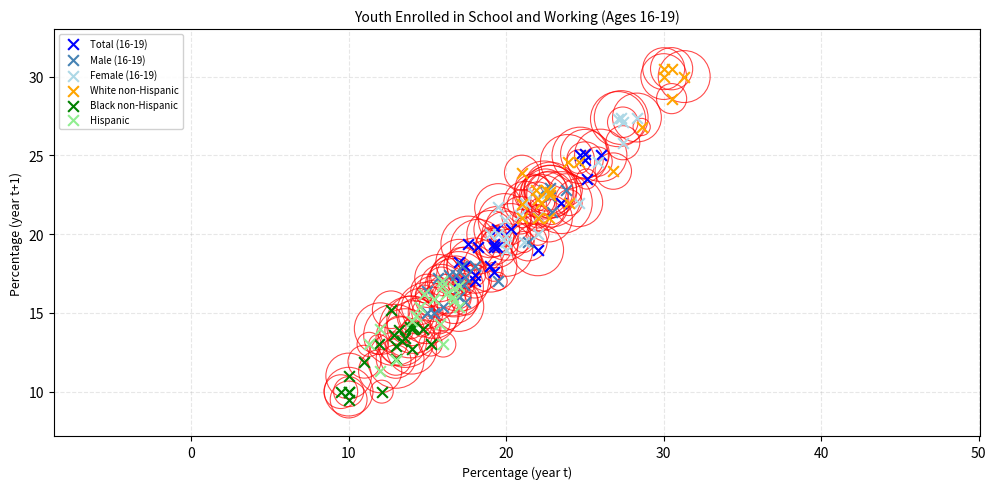

Which series reaches the minimum Y coordinate?

Black non-Hispanic